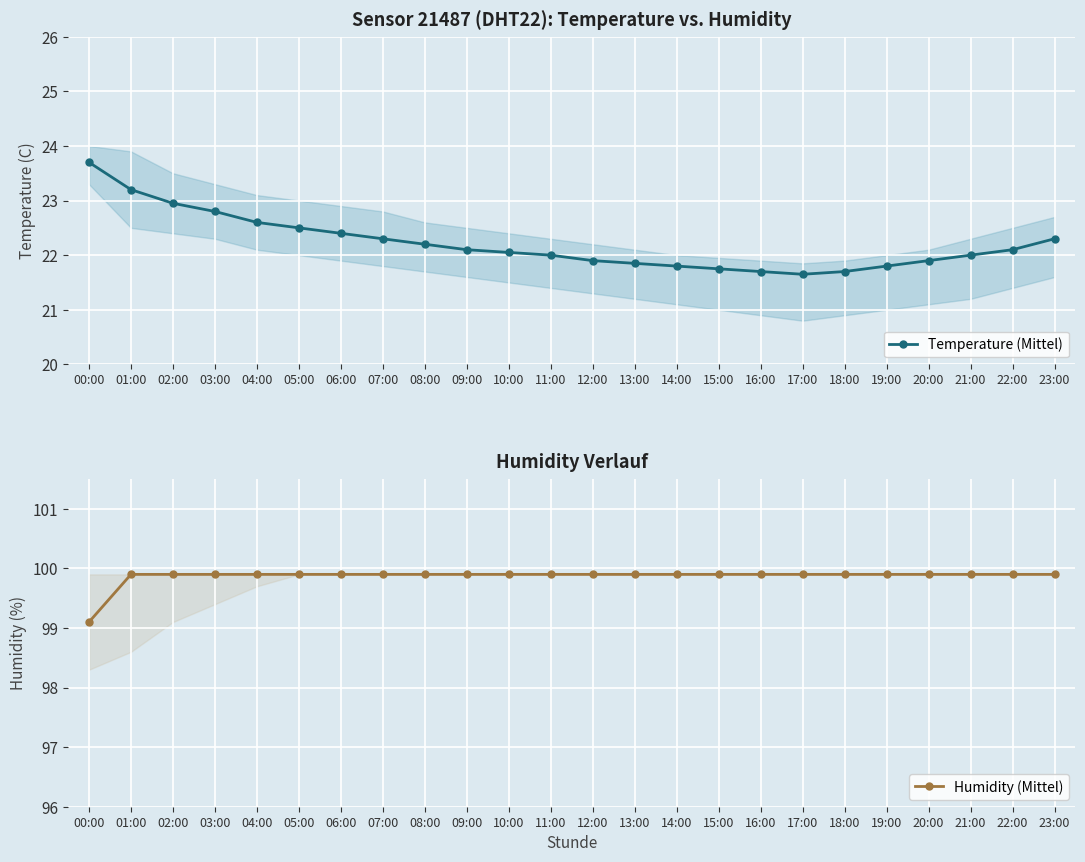

What is the value of the Humidity (Mittel) point at the 3rd from the left?

99.9